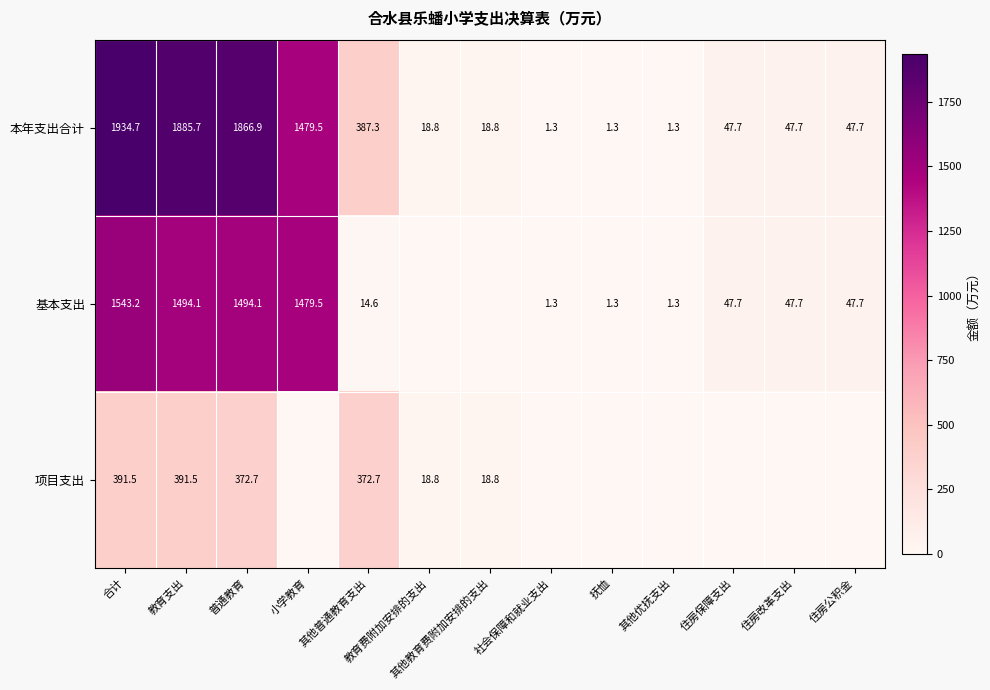

The value of 本年支出合计 at 教育支出 is 3130.3. True or false?

False